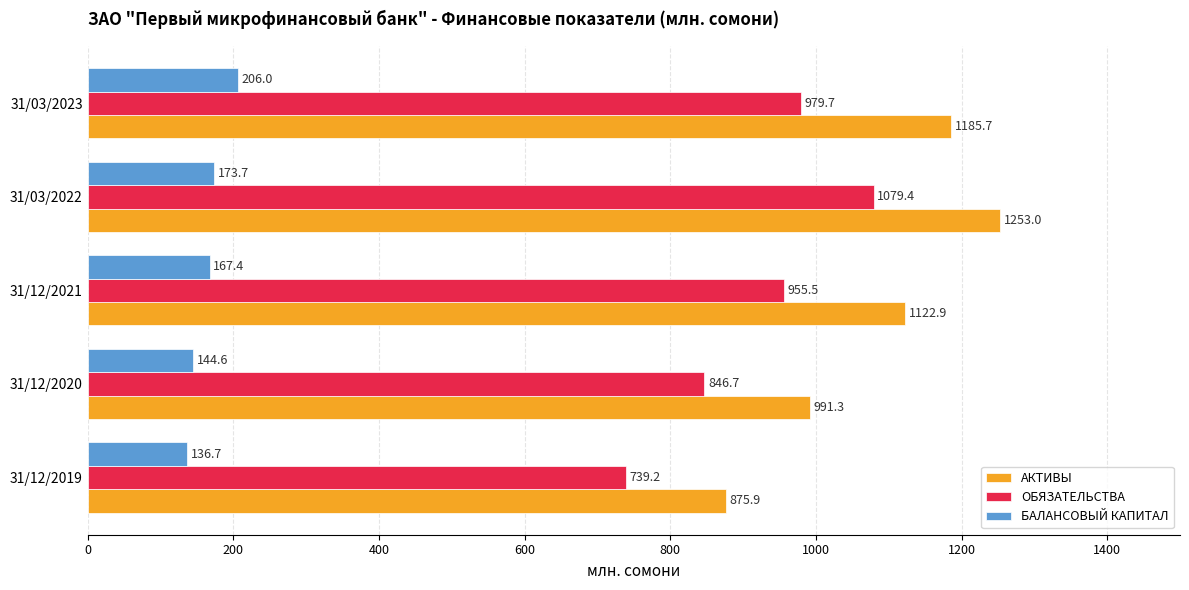

The БАЛАНСОВЫЙ КАПИТАЛ series shows 144.6 at 31/12/2020. True or false?

True